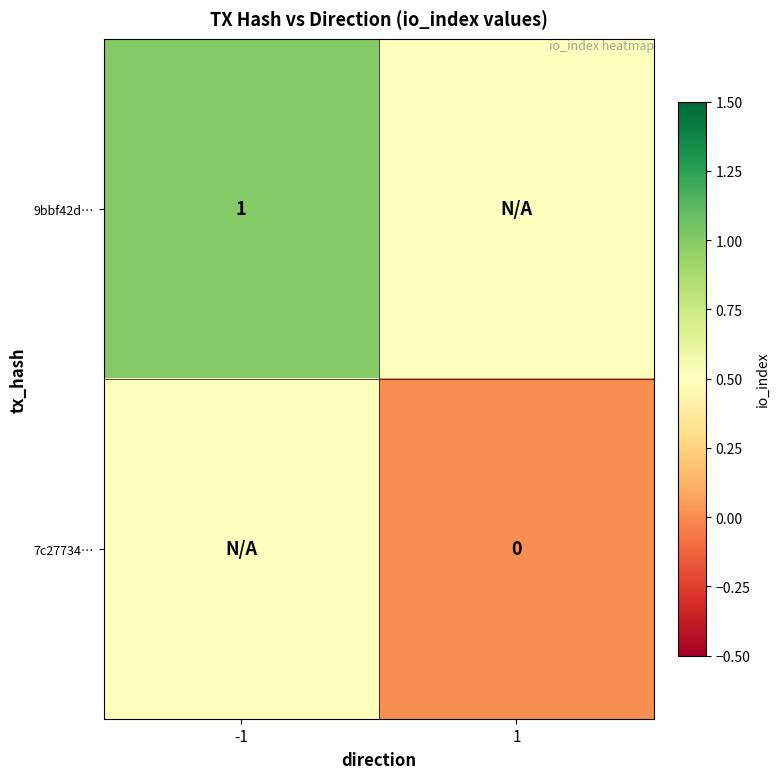

Is it true that 9bbf42d… equals 1.0 at -1?

True